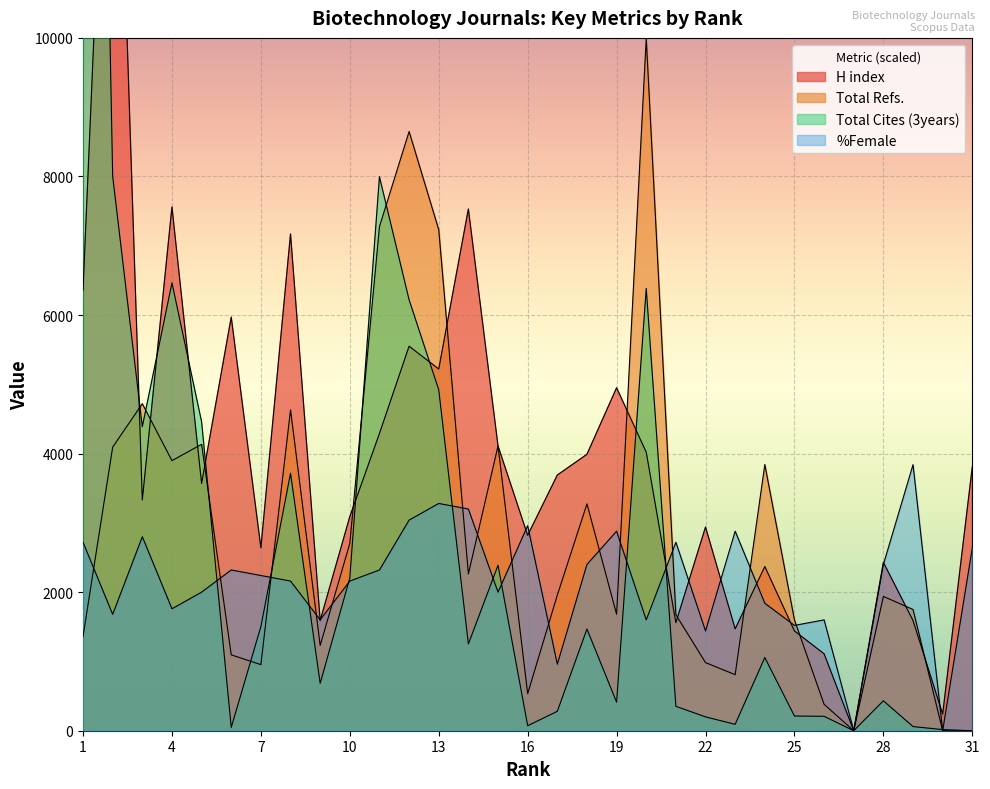

Where is the first local minimum for Total Refs.?

4